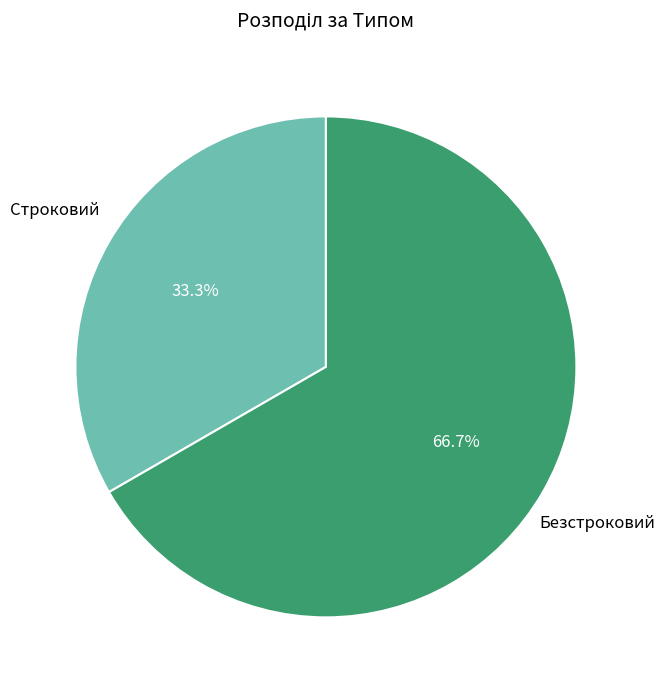

Is there any slice that represents more than half of the pie?

Yes